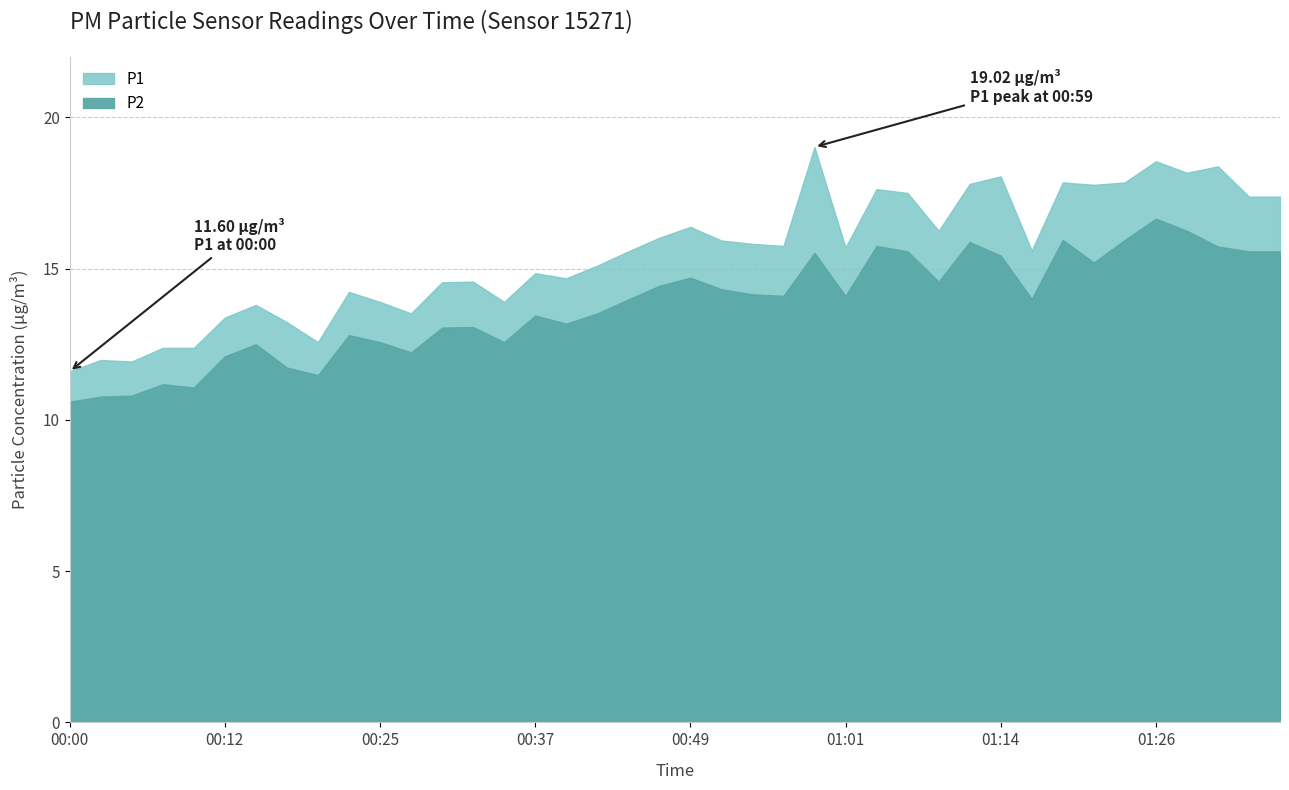

Reading left to right, extract all data points from this chart.

P1: 11.6	12.0	11.9	12.4	12.4	13.4	13.8	13.2	12.6	14.2	13.9	13.5	14.6	14.6	13.9	14.8	14.7	15.1	15.6	16.0	16.4	15.9	15.8	15.8	19.0	15.7	17.6	17.5	16.2	17.8	18.1	15.6	17.9	17.8	17.9	18.6	18.2	18.4	17.4	17.4
P2: 10.6	10.8	10.8	11.2	11.1	12.1	12.5	11.7	11.5	12.8	12.6	12.2	13.1	13.1	12.6	13.4	13.2	13.5	14.0	14.4	14.7	14.3	14.2	14.1	15.5	14.1	15.8	15.6	14.6	15.9	15.4	14.0	15.9	15.2	15.9	16.6	16.2	15.7	15.6	15.6